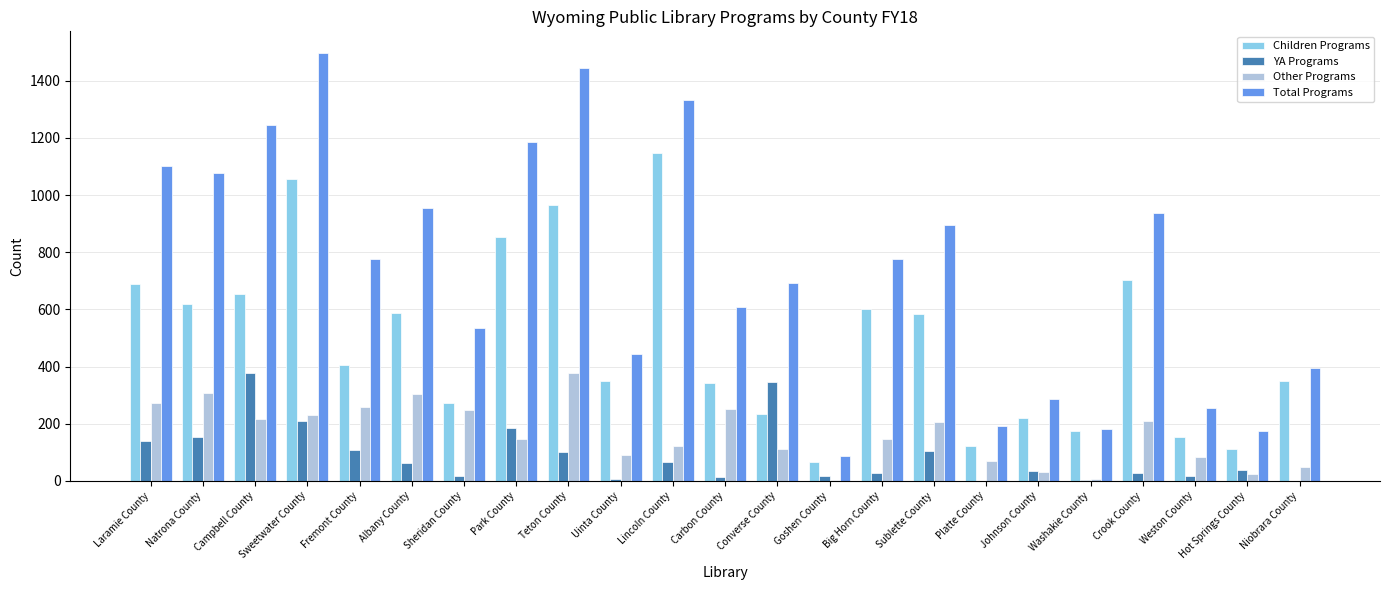

Are the bars horizontal?

No